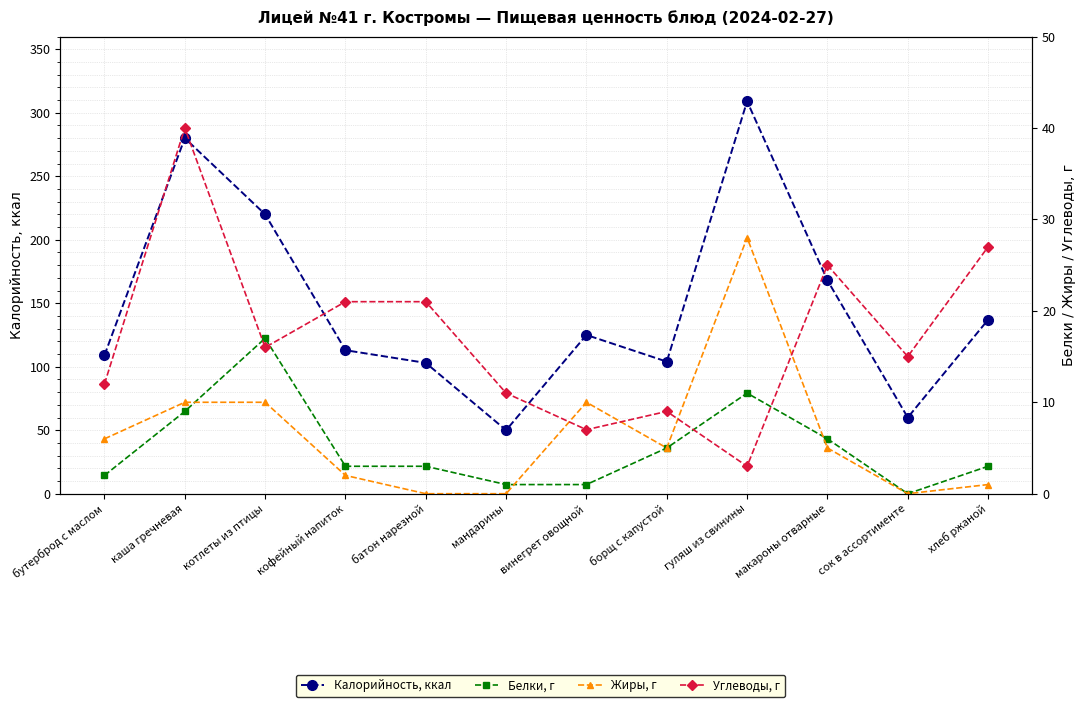

Where is the first local minimum for Калорийность, ккал?

мандарины